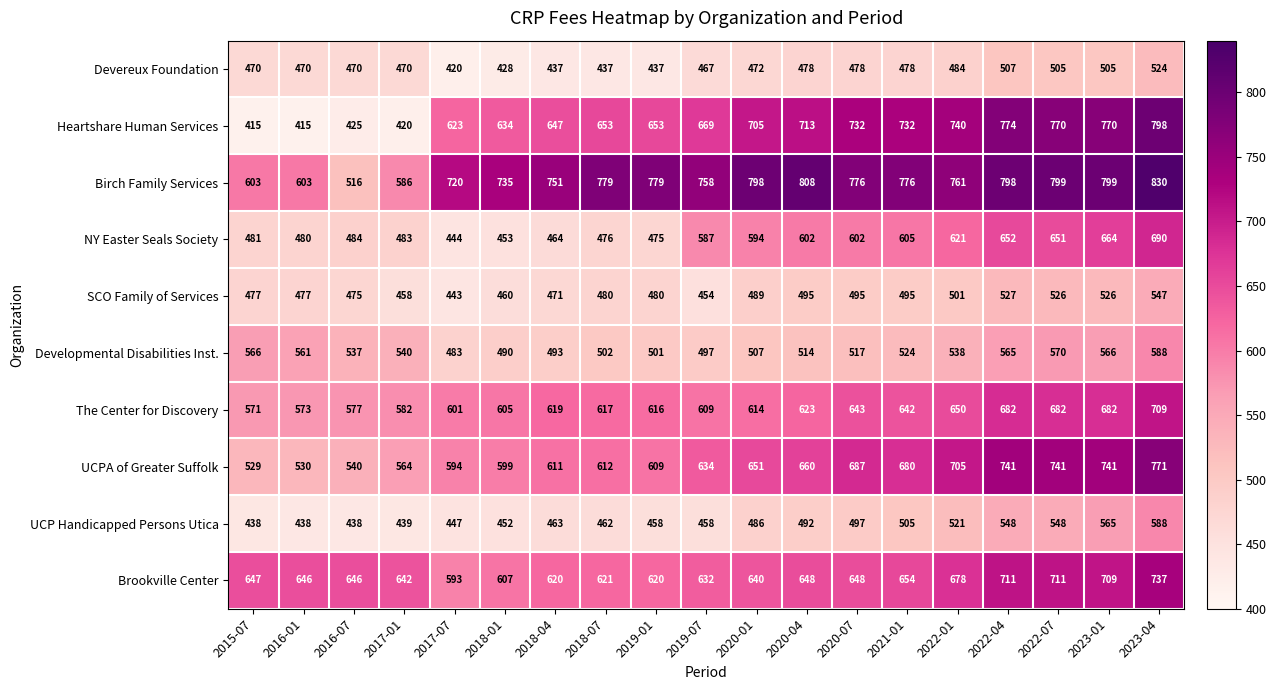

Which category has the highest value across all series?

2023-04